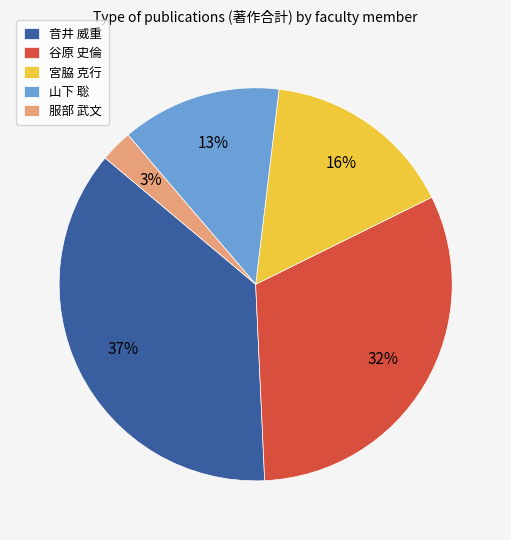

Is 山下 聡 the majority of the pie?

No